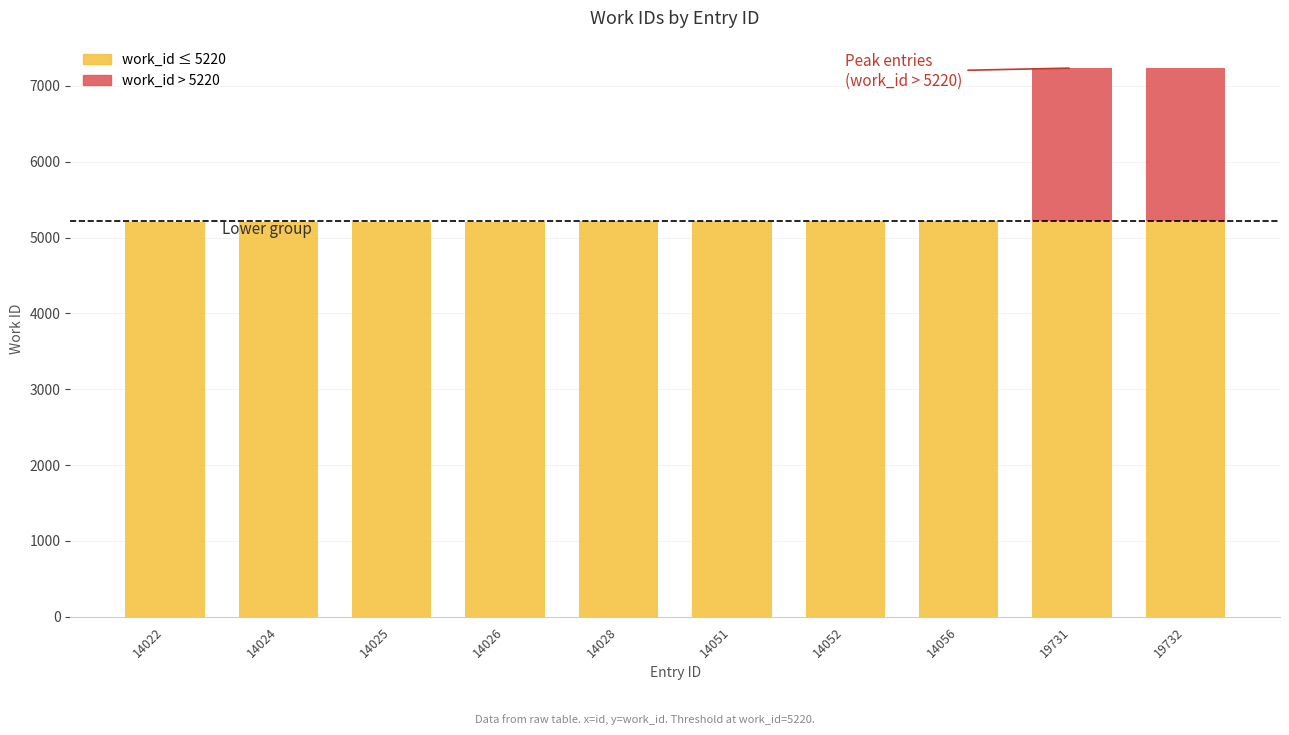

Reading left to right, extract all data points from this chart.

Below threshold: 14022=5202	14024=5211	14025=5211	14026=5211	14028=5213	14051=5220	14052=5220	14056=5220	19731=5220	19732=5220
Above threshold: 14022=0	14024=0	14025=0	14026=0	14028=0	14051=2	14052=3	14056=5	19731=2015	19732=2015